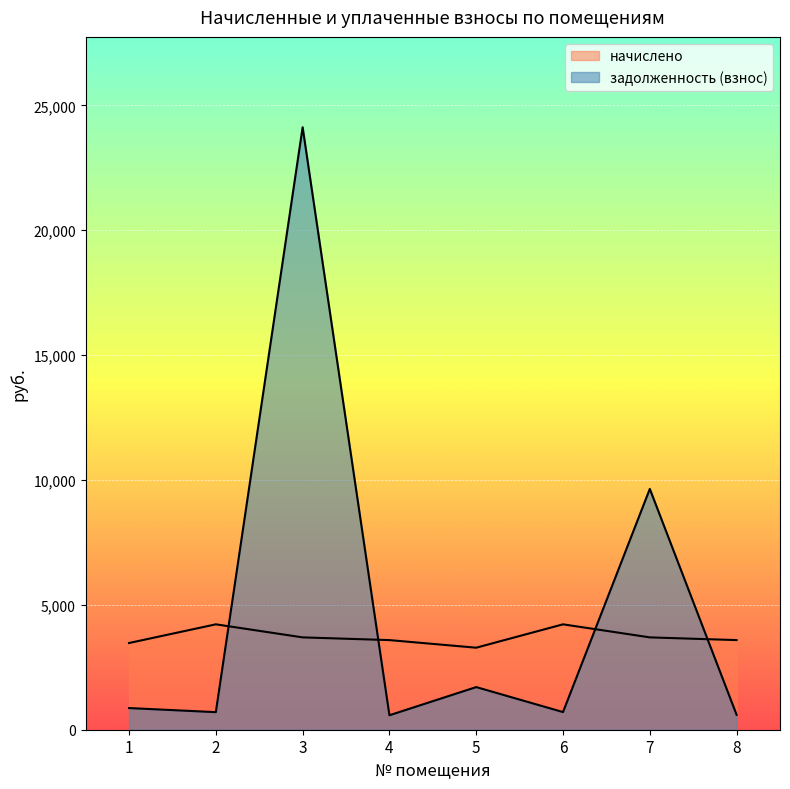

List the series in order of their overall mean, highest first.

задолженность (взнос), начислено